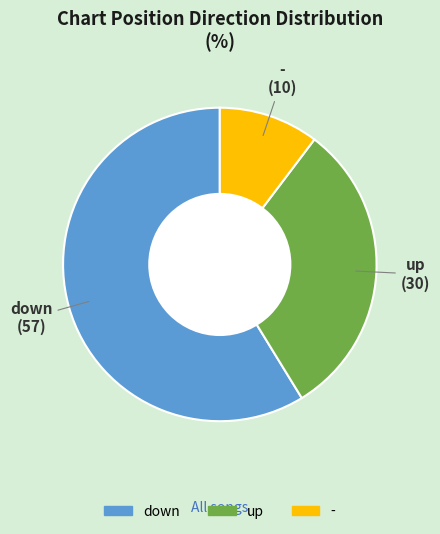

Approximately how many times larger is the value at down compared to -?

5.7